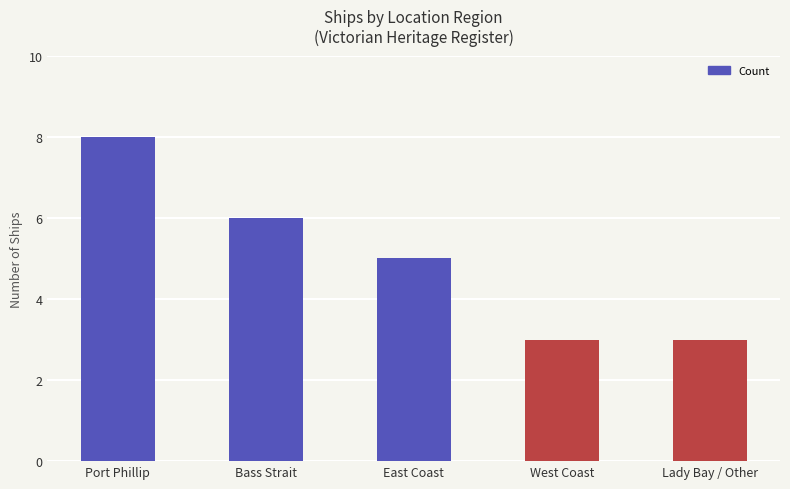

Reading left to right, list all the values displayed in this chart.

8	6	5	3	3